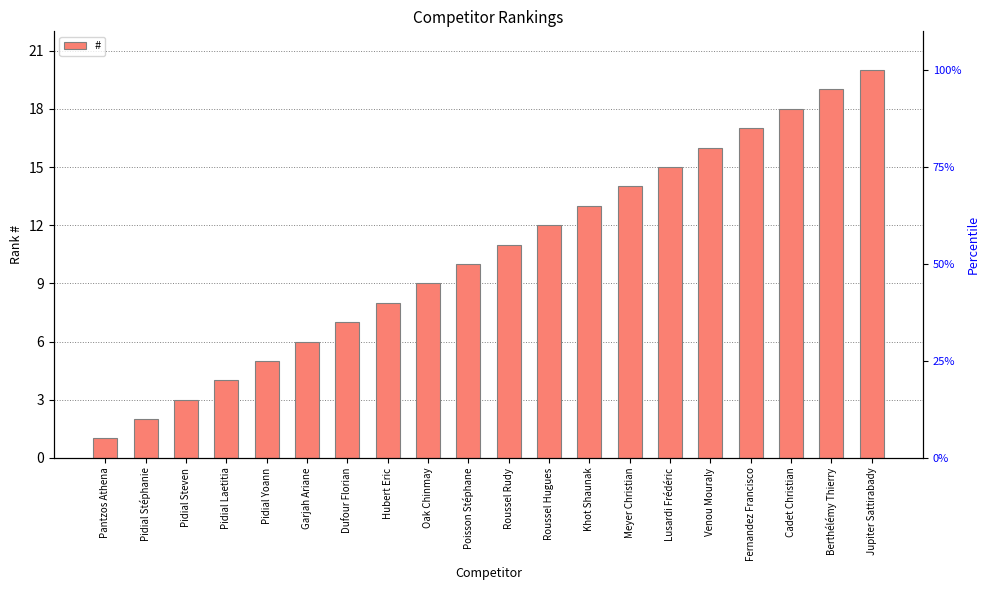

How many values are below 11?

10